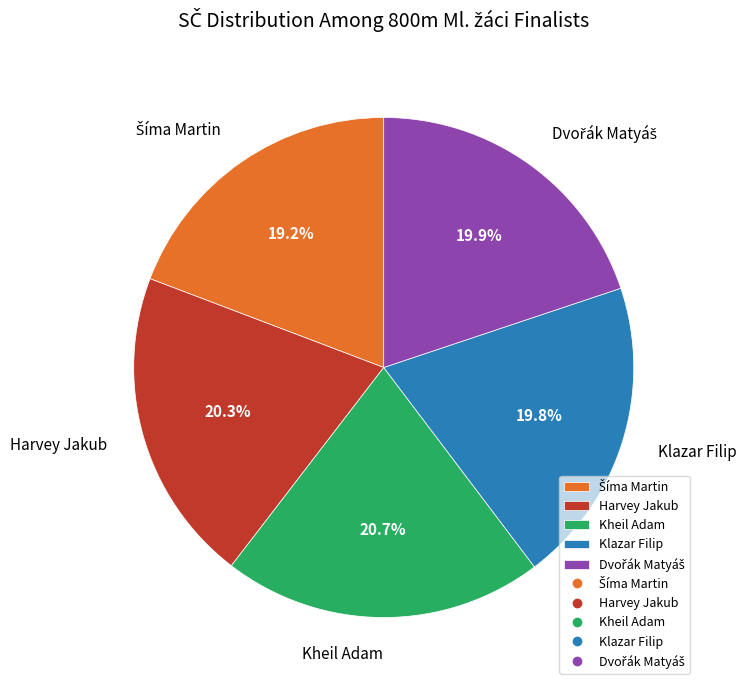

To the nearest percent, what is the difference between the largest and smallest slice percentages?

2%